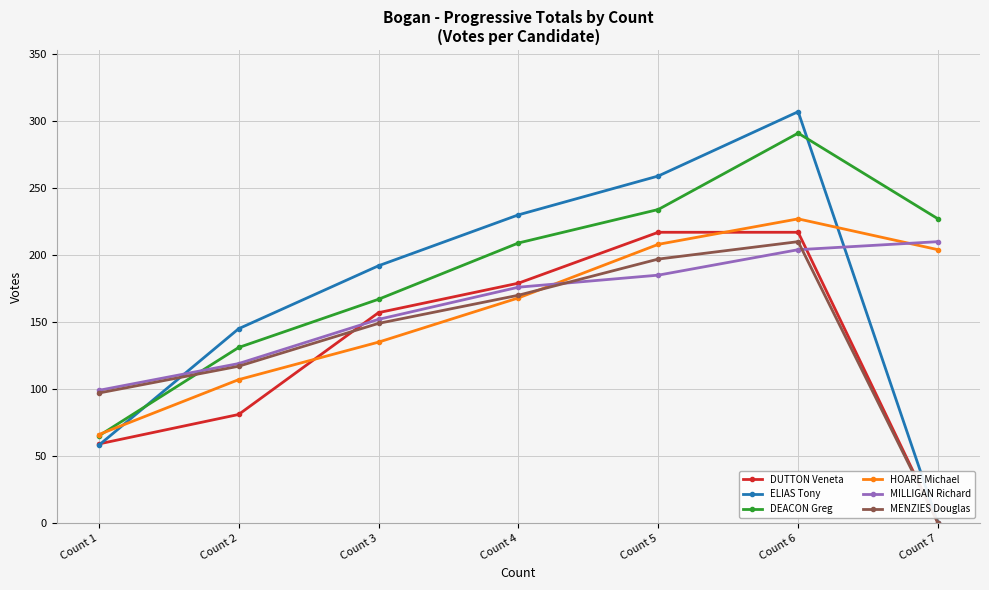

How many lines are shown in the chart?

6